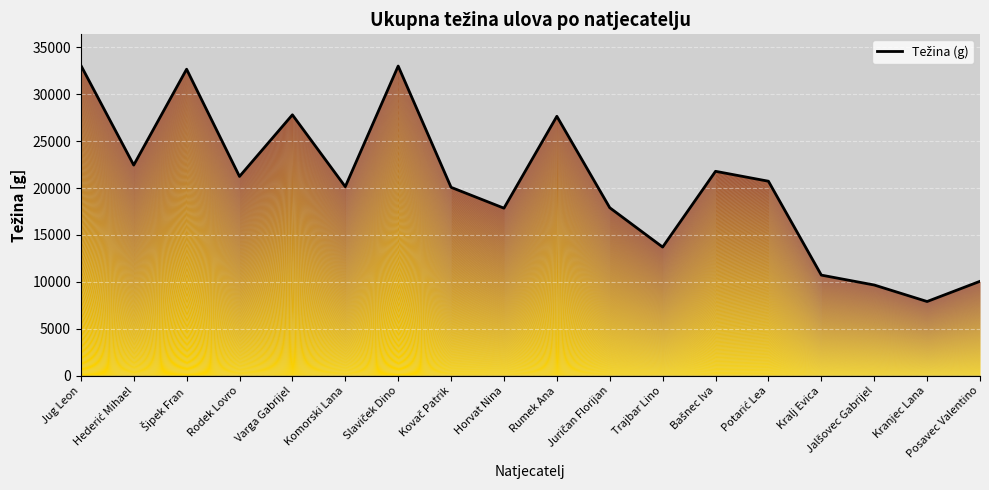

What is the label of the 7th point from the right?

Trajbar Lino